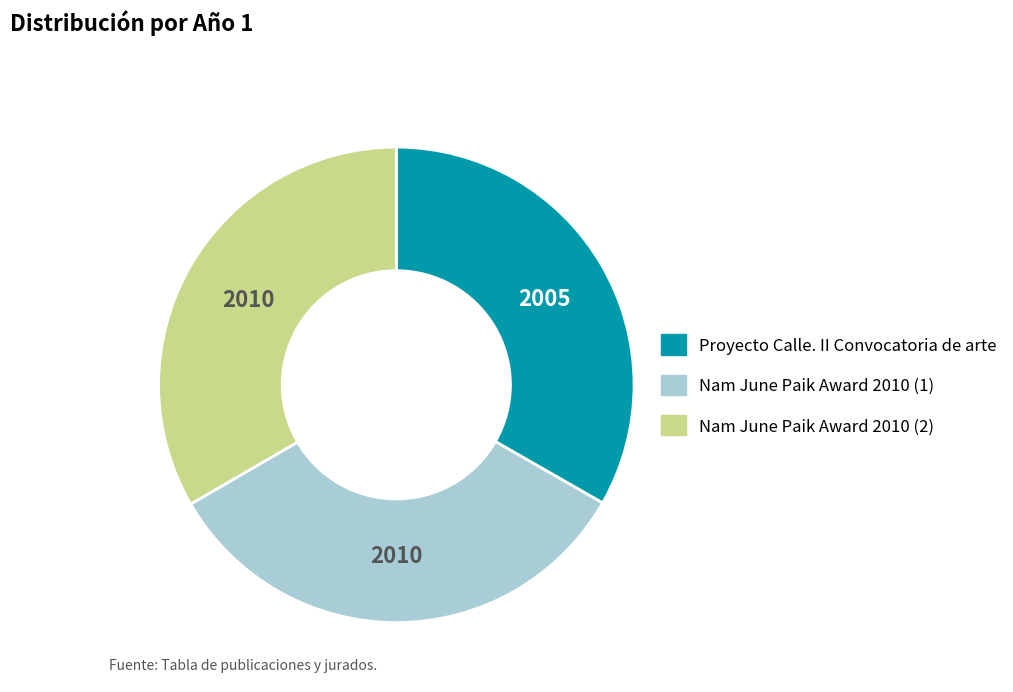

Is there a majority slice in this chart?

No